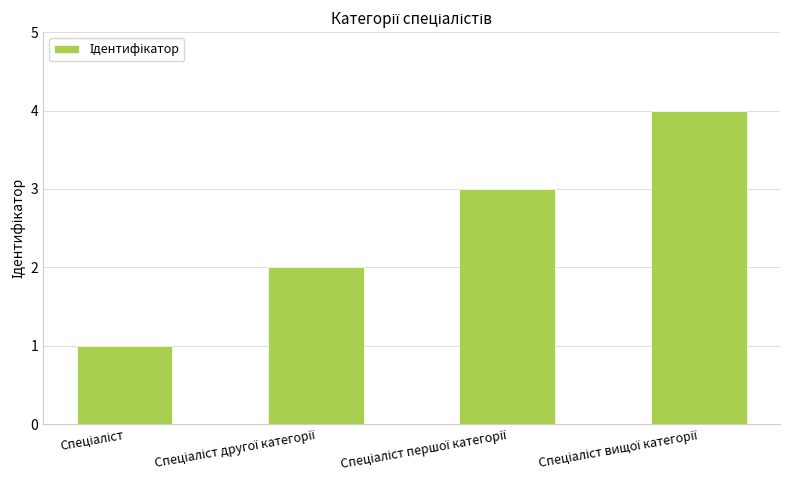

What is the sum of all values?

10